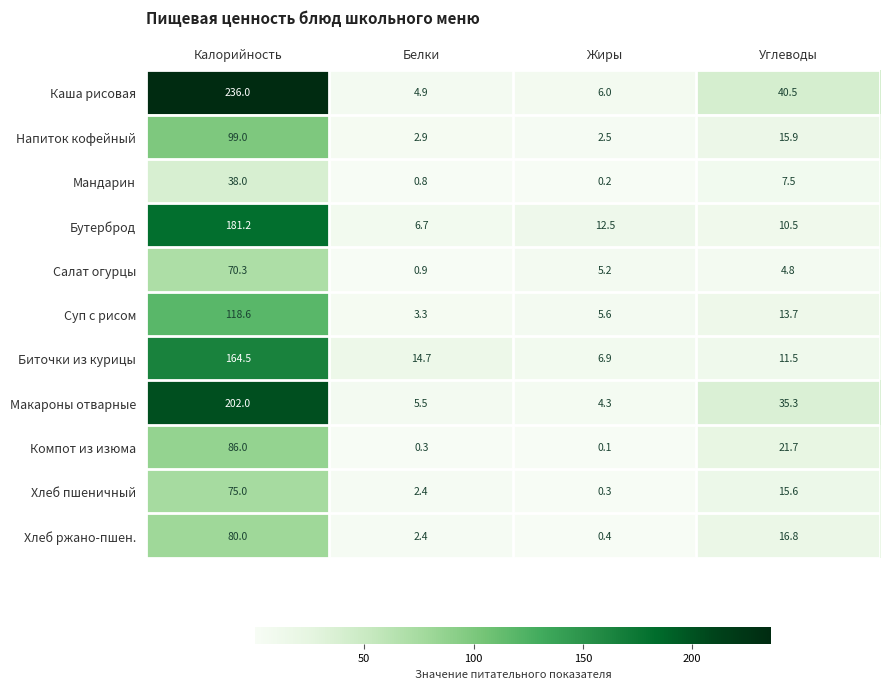

What is the difference between the highest and lowest values at Белки?

14.4